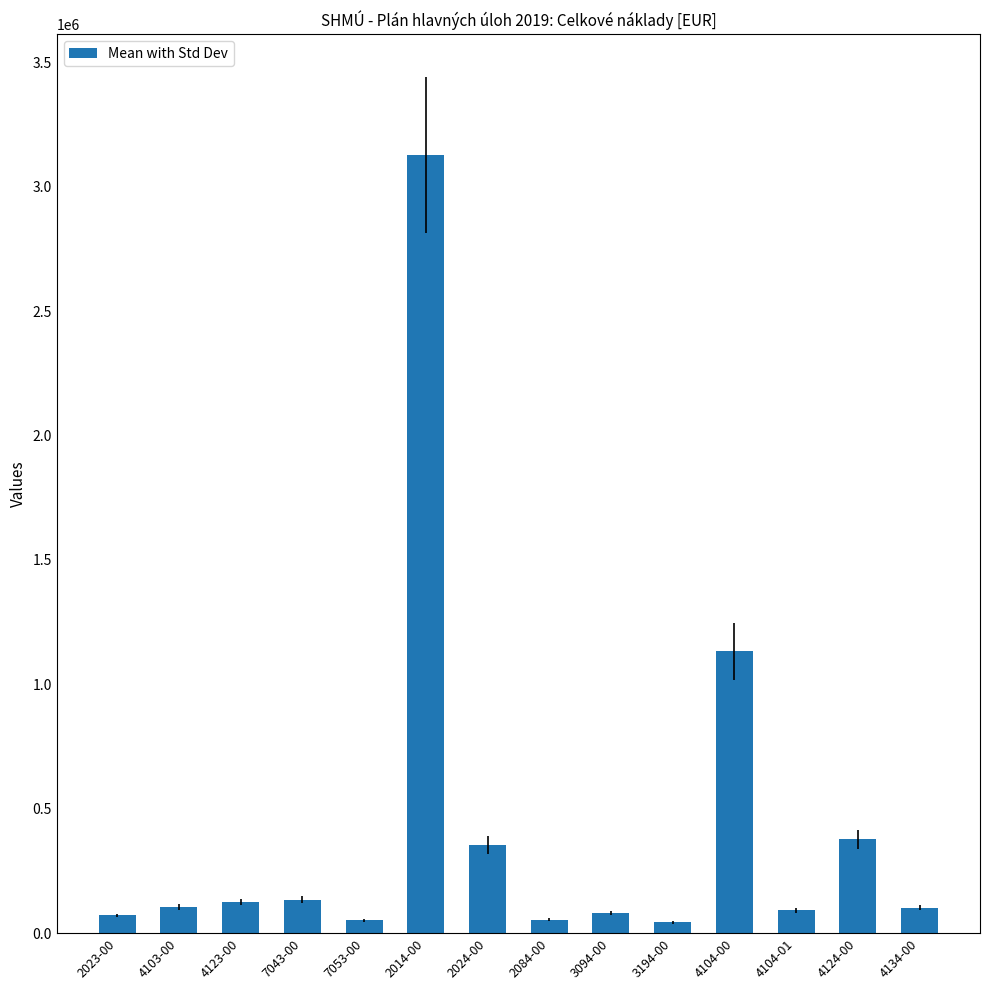

What is the minimum value shown in the chart?

43010